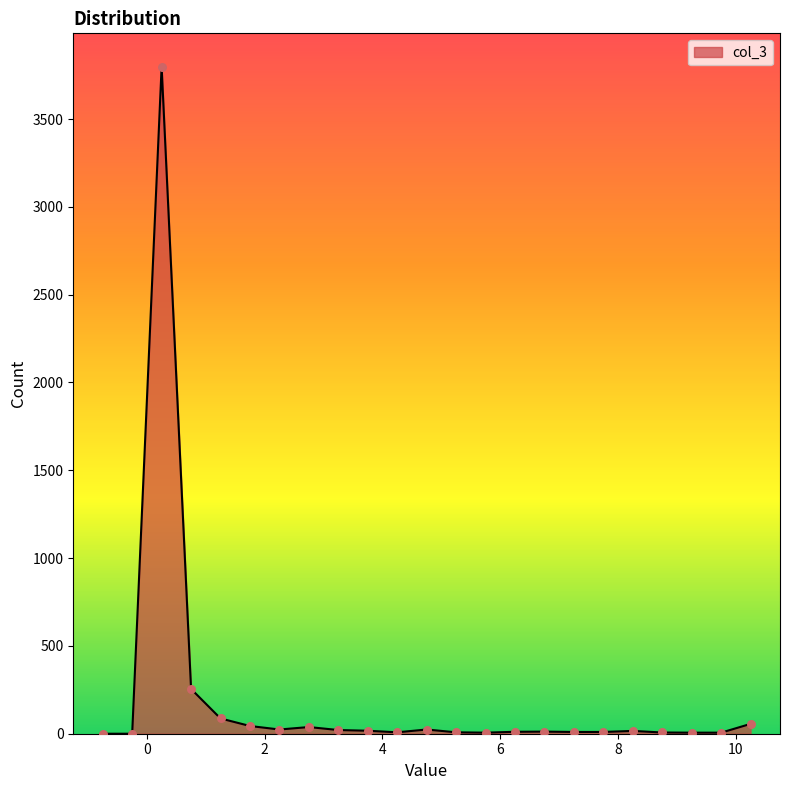

What is the difference between the maximum and minimum values?

3798